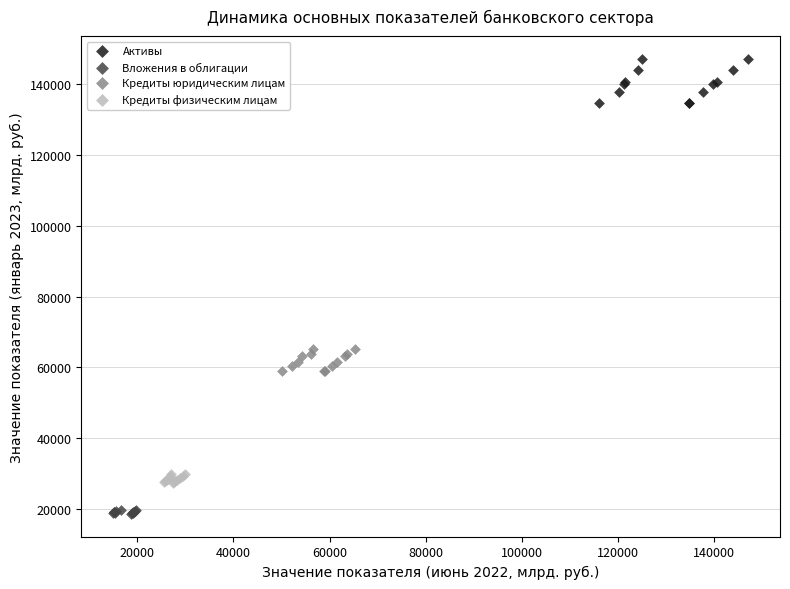

Which series reaches the maximum Y coordinate?

Активы